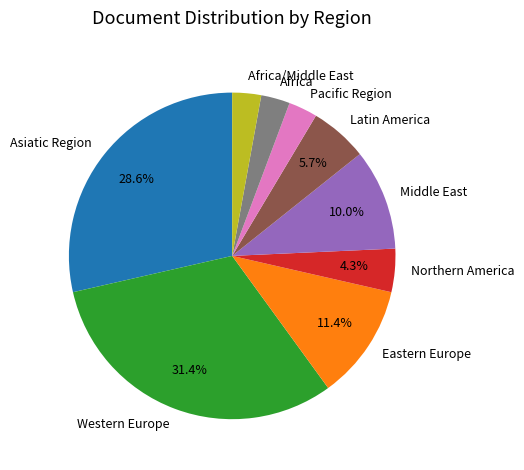

How many slices are in this pie chart?

9